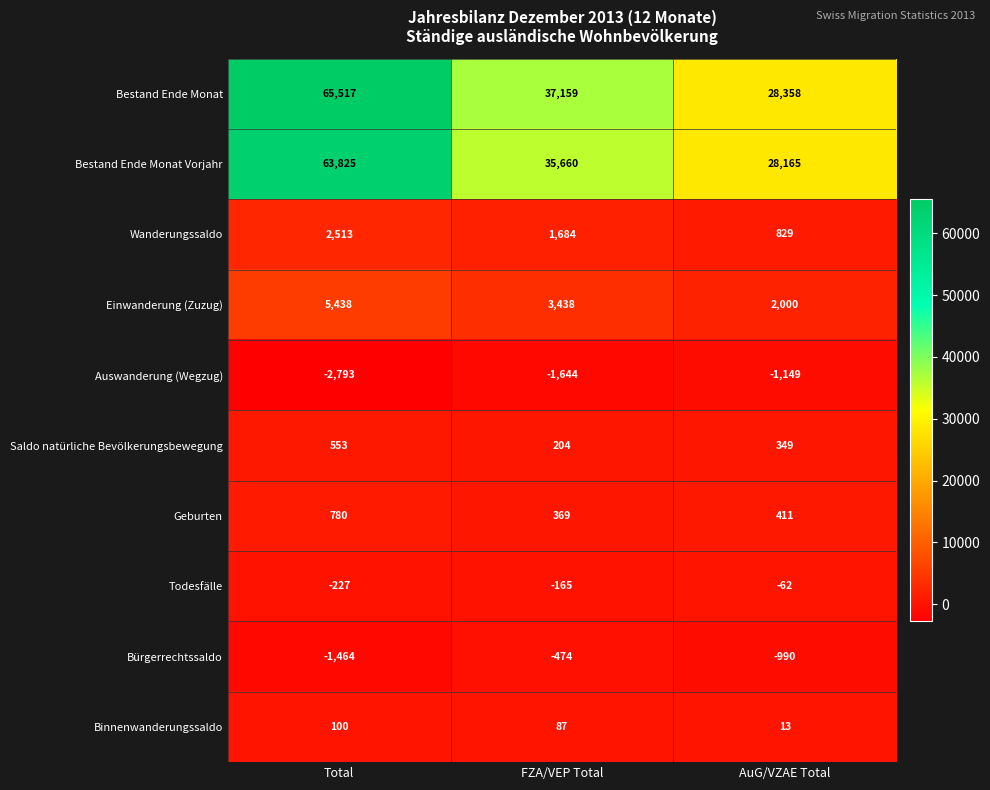

Count the number of categories in the chart.

3